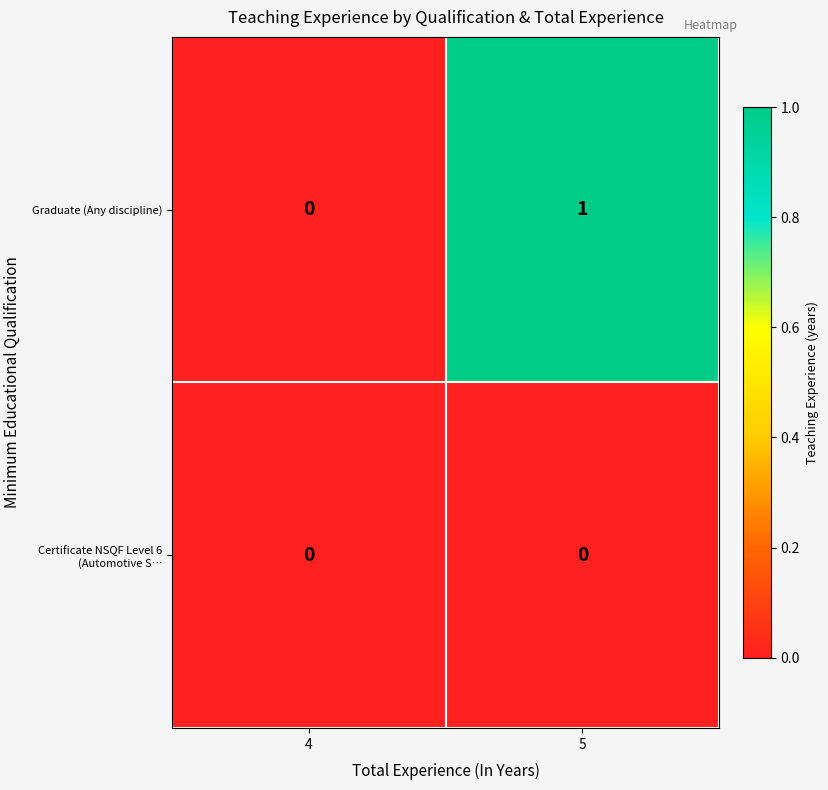

At which label does Graduate (Any discipline) reach its peak?

5